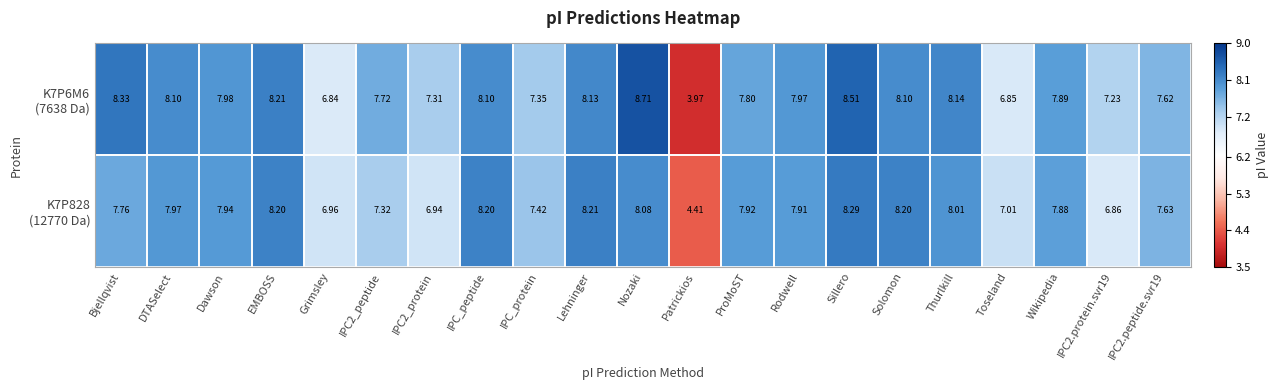

At how many categories does at least one series exceed 8?

9